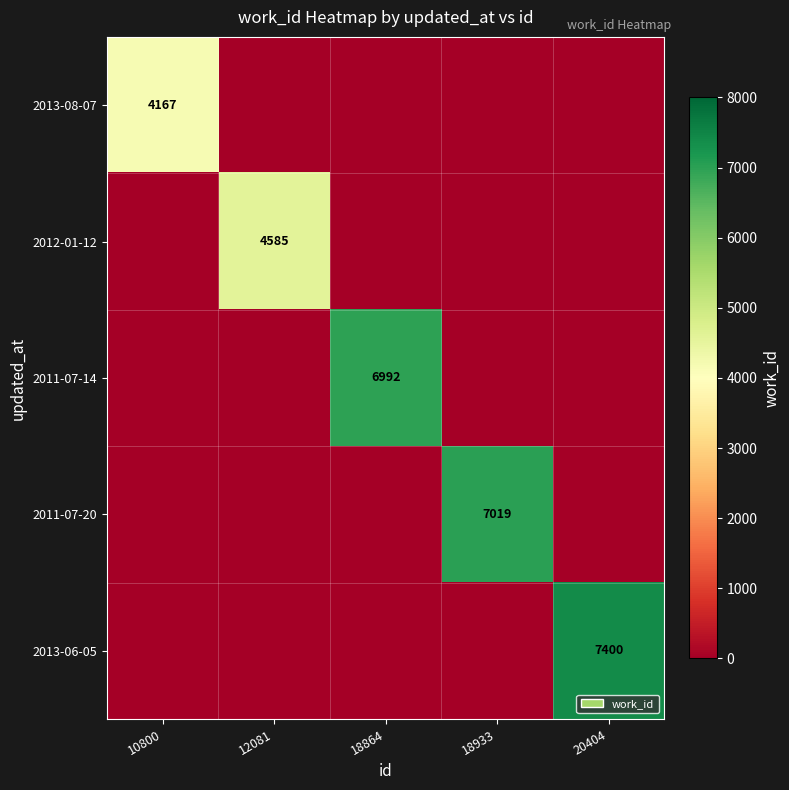

True or false: 2013-08-07 has a value of 4167 at 10800.

True